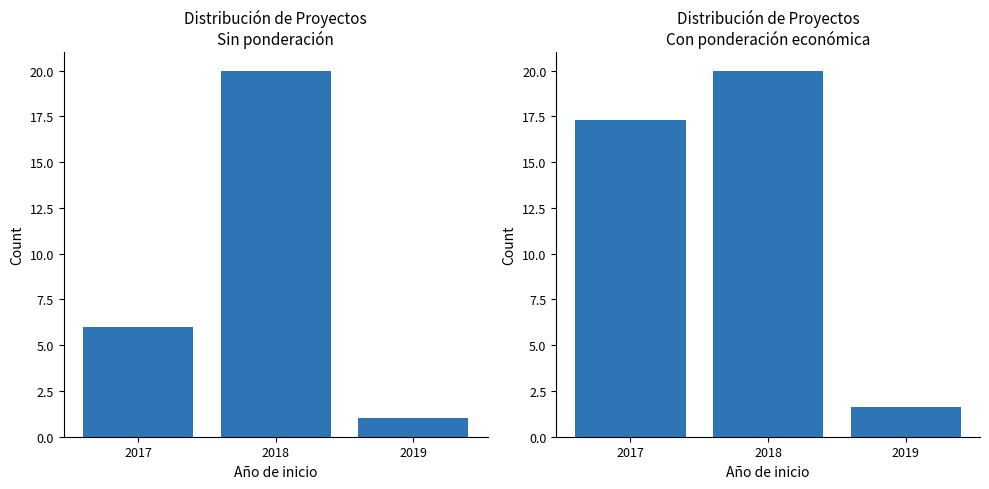

Which has a higher value, 2018 or 2017?

2018